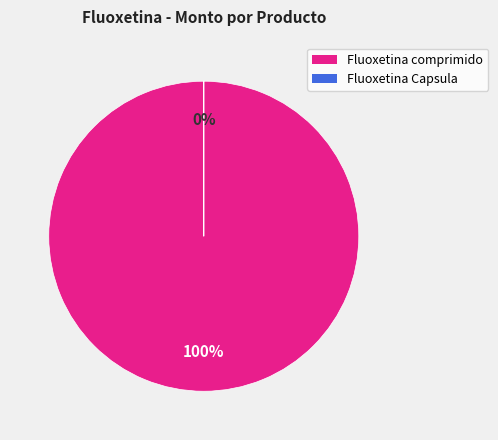

Between Fluoxetina Capsula and Fluoxetina comprimido, which is larger?

Fluoxetina comprimido